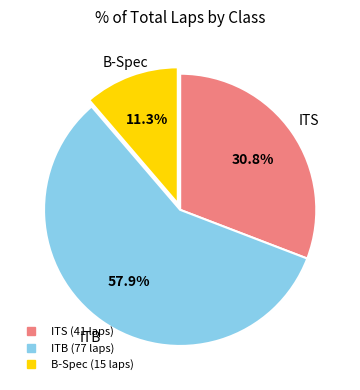

Is there a majority slice in this chart?

Yes